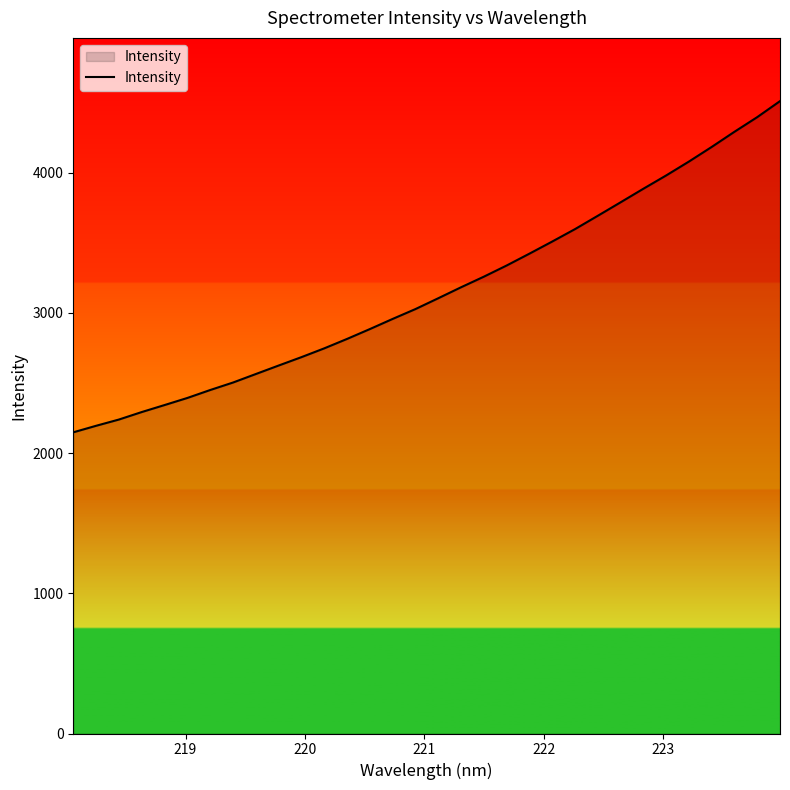

What is the maximum value shown in the chart?

4510.1